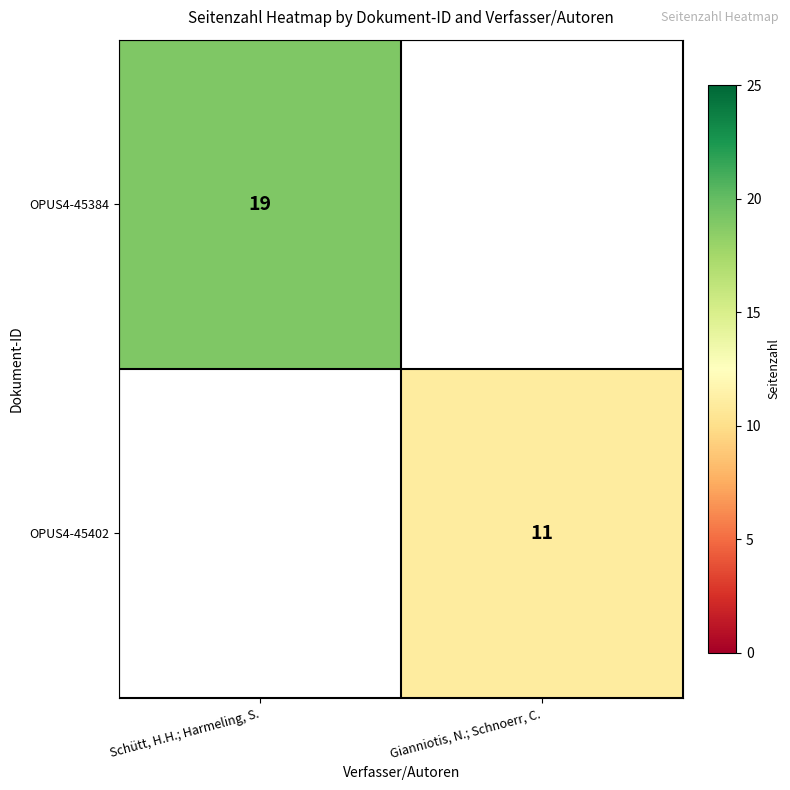

Which category has the highest value across all series?

Schütt, H.H.; Harmeling, S.